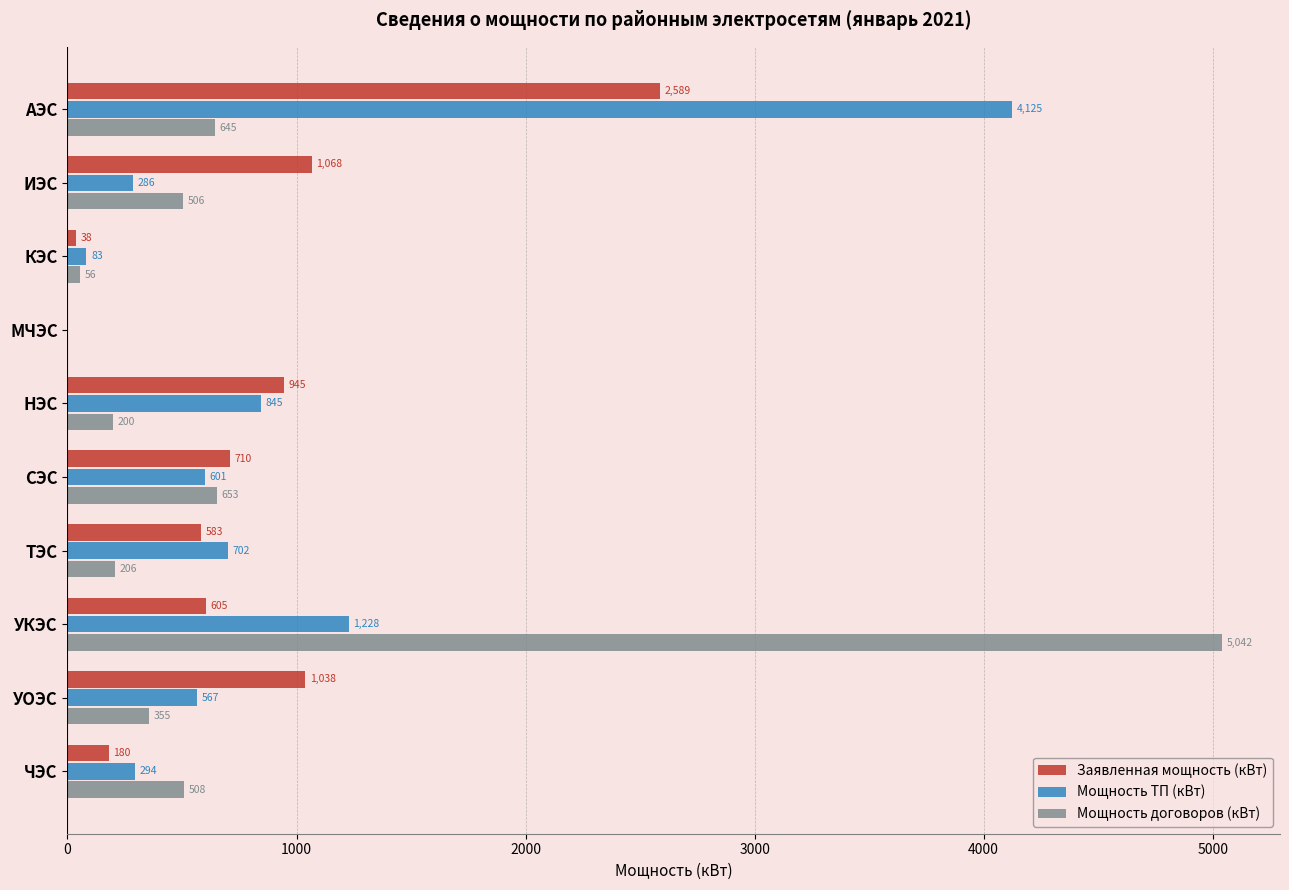

What is the sum of the Заявленная мощность (кВт) values at АЭС and ТЭС?

3172.0